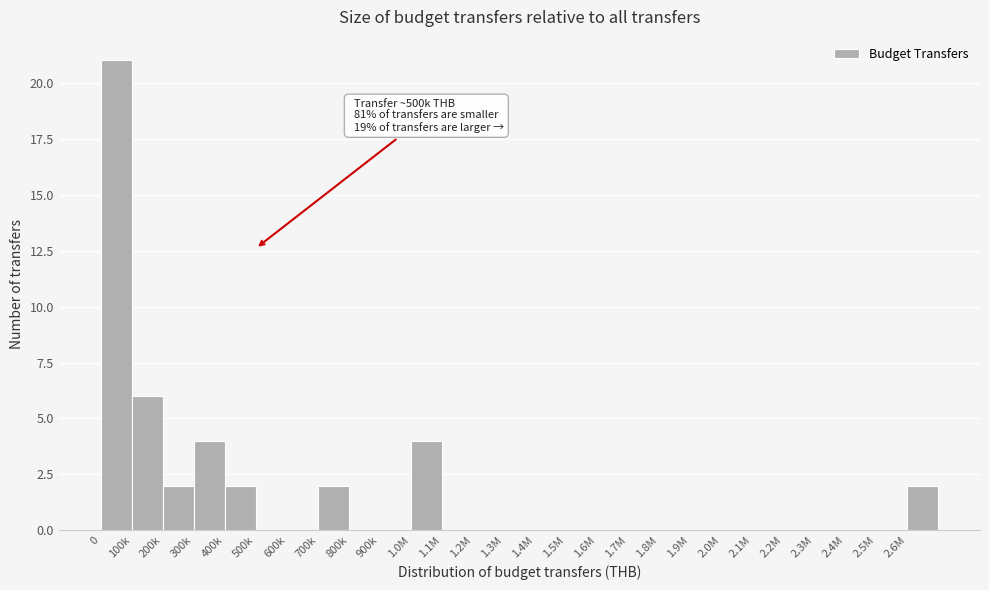

Reading right to left, extract all data points from this chart.

2.6M=2	2.5M=0	2.4M=0	2.3M=0	2.2M=0	2.1M=0	2.0M=0	1.9M=0	1.8M=0	1.7M=0	1.6M=0	1.5M=0	1.4M=0	1.3M=0	1.2M=0	1.1M=0	1.0M=4	900k=0	800k=0	700k=2	600k=0	500k=0	400k=2	300k=4	200k=2	100k=6	0=21